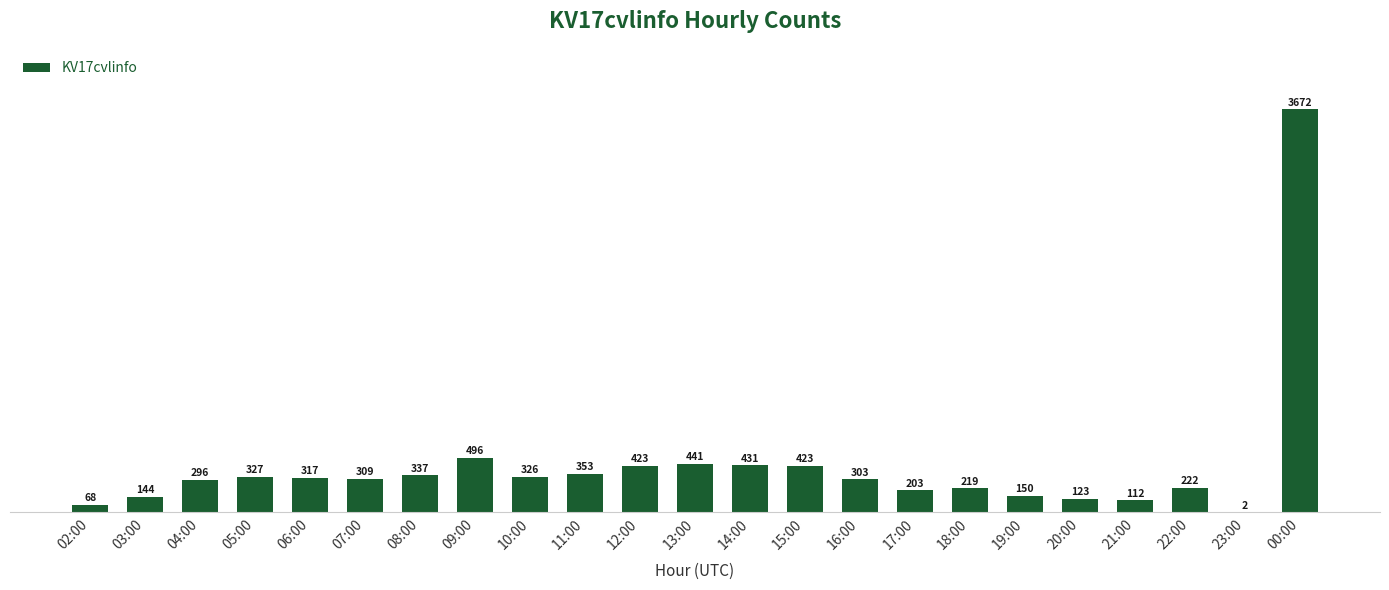

At which label does the data first exceed 309?

05:00